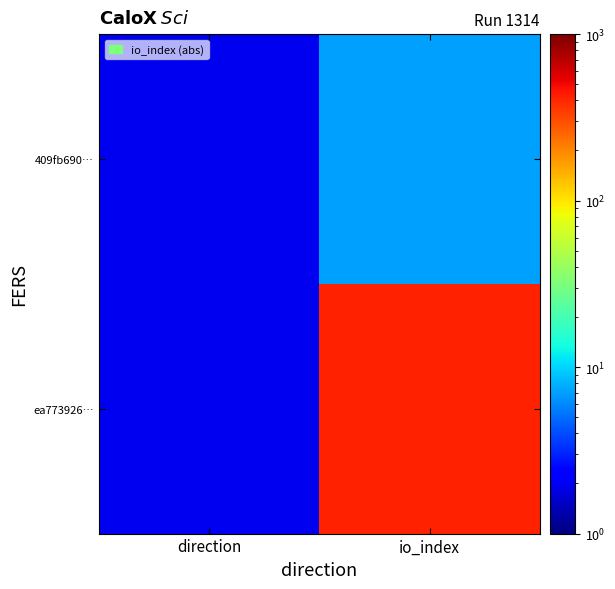

Count the number of categories in the chart.

2